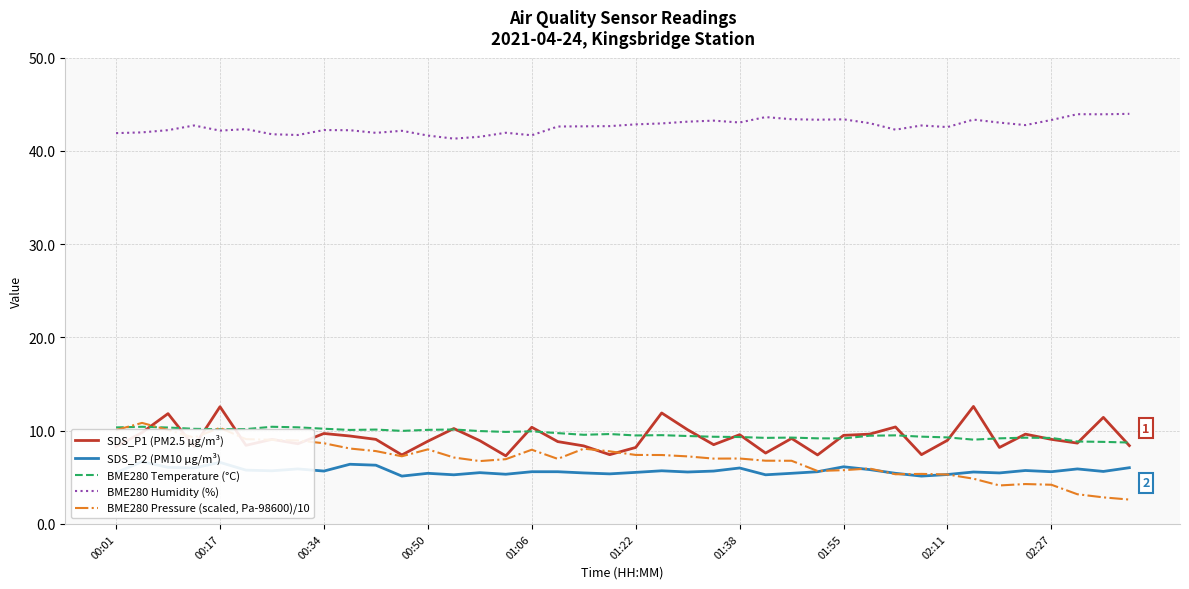

Is the value of SDS_P1 (PM2.5 µg/m³) at 14 greater than the value of BME280 Temperature (°C) at 33?

No